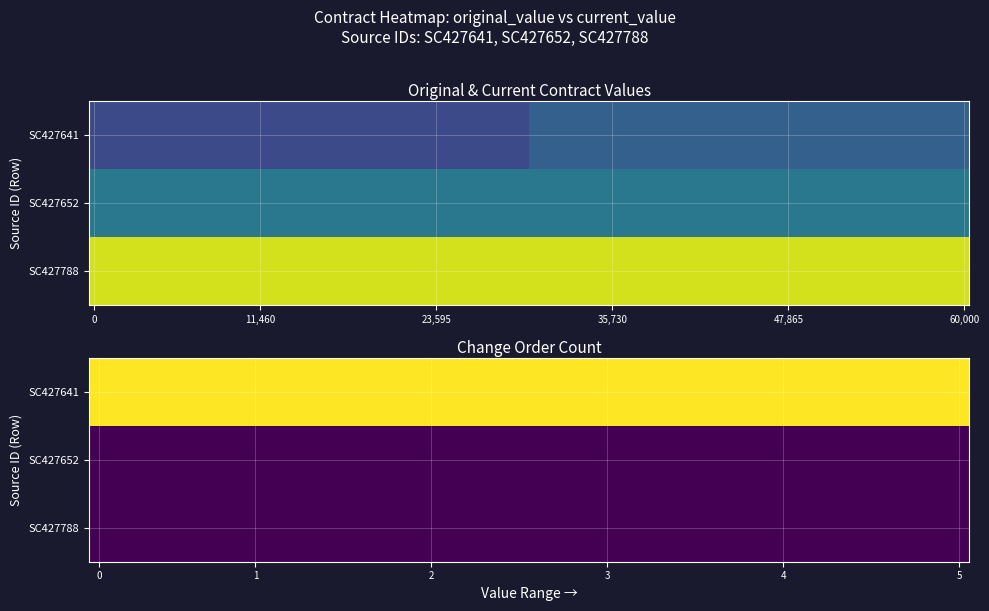

The value of SC427652 at 2 is 16016.3. True or false?

False